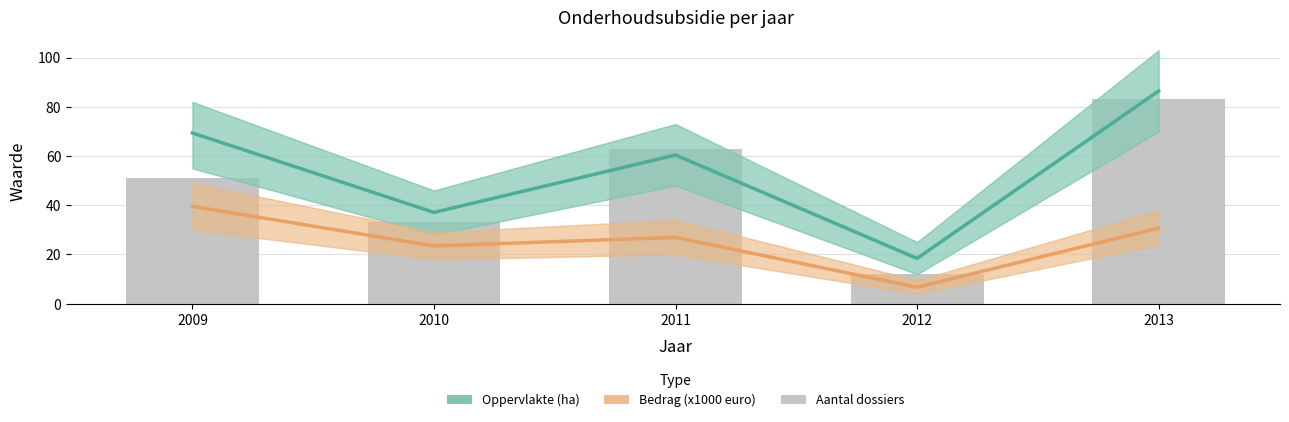

List the series in order of their overall mean, lowest first.

Bedrag (x1000 euro), Aantal dossiers, Oppervlakte (ha)